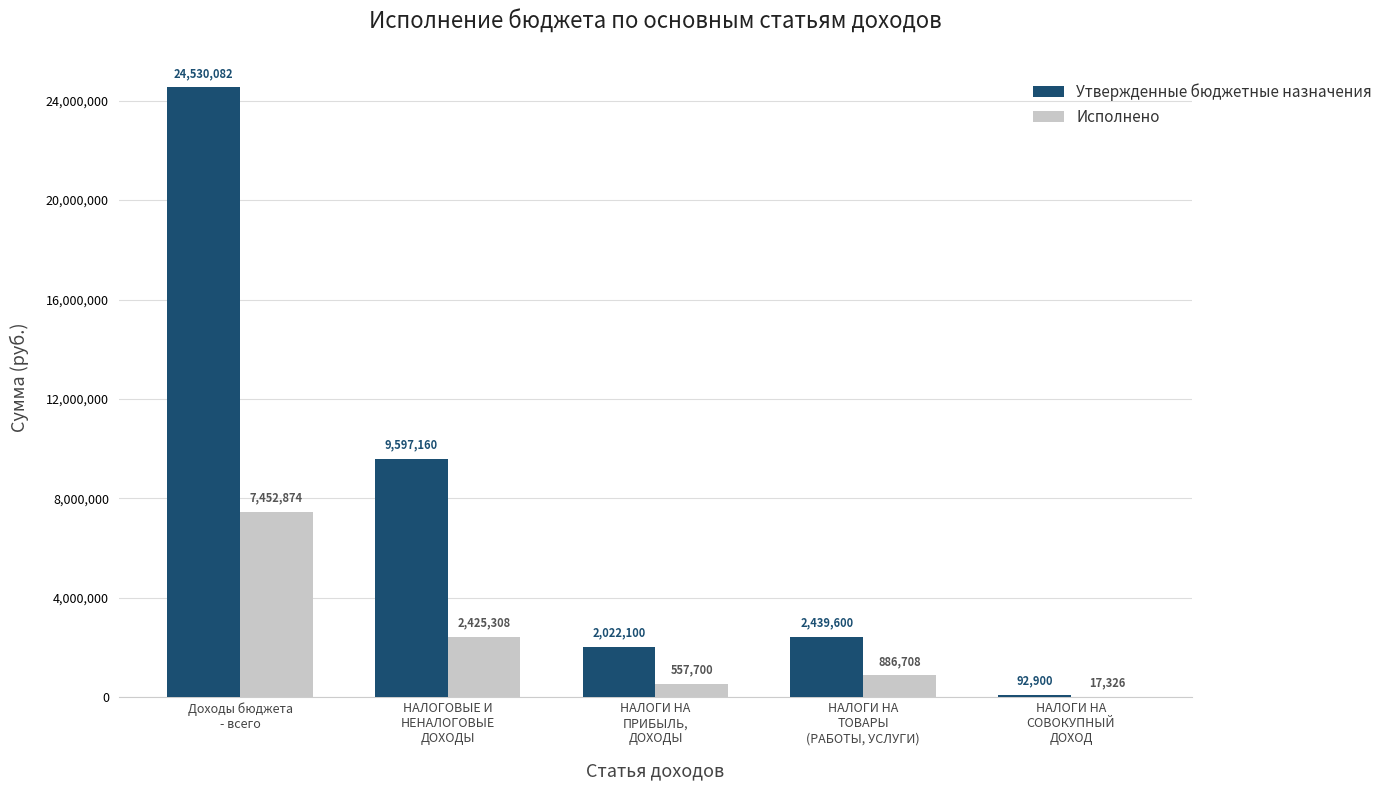

How many values in the Исполнено series exceed 886708?

3